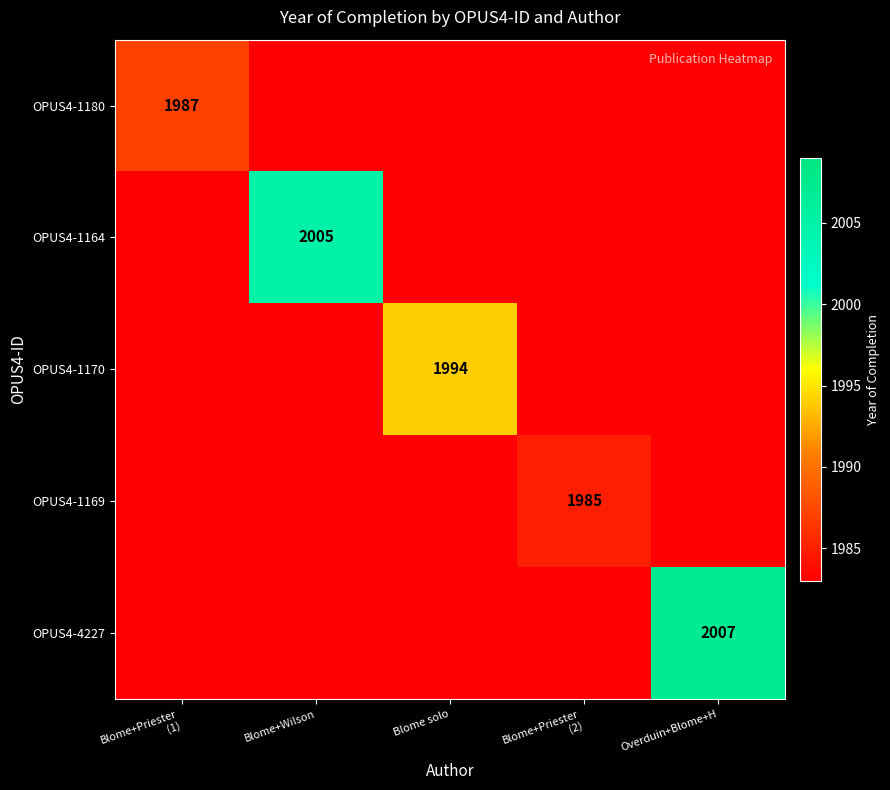

True or false: OPUS4-1164 has a value of 2005 at Blome+Wilson.

True